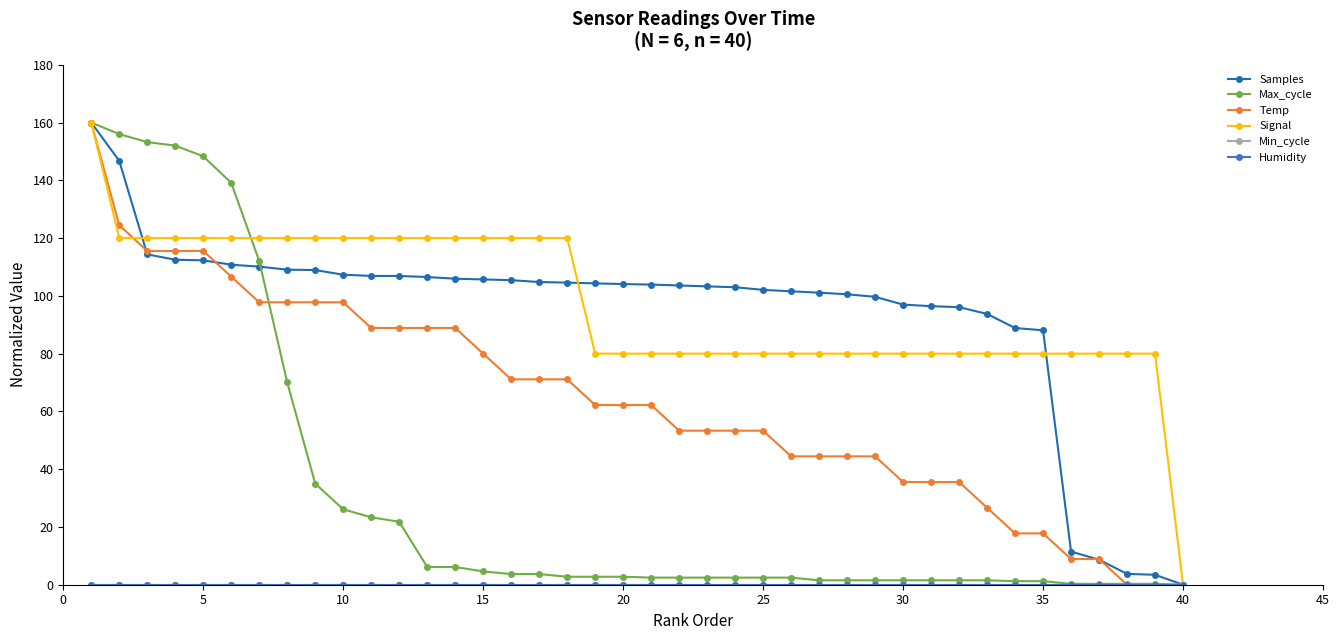

Reading right to left, list all the values displayed in this chart.

Samples: 0.0	3.4	3.7	8.7	11.5	88.1	88.9	93.8	96.1	96.4	97.0	99.7	100.6	101.1	101.6	102.1	103.0	103.3	103.6	103.9	104.1	104.3	104.6	104.8	105.4	105.7	106.0	106.5	106.9	106.9	107.3	108.9	109.1	110.1	110.8	112.3	112.5	114.4	146.7	160.0
Max_cycle: 0.0	0.3	0.3	0.3	0.3	1.2	1.2	1.5	1.5	1.5	1.5	1.5	1.5	1.5	2.5	2.5	2.5	2.5	2.5	2.5	2.8	2.8	2.8	3.7	3.7	4.6	6.1	6.1	21.8	23.3	26.1	35.0	70.0	112.1	139.1	148.3	152.0	153.2	156.0	160.0
Temp: 0.0	0.0	0.0	8.9	8.9	17.8	17.8	26.7	35.6	35.6	35.6	44.4	44.4	44.4	44.4	53.3	53.3	53.3	53.3	62.2	62.2	62.2	71.1	71.1	71.1	80.0	88.9	88.9	88.9	88.9	97.8	97.8	97.8	97.8	106.7	115.6	115.6	115.6	124.4	160.0
Signal: 0.0	80.0	80.0	80.0	80.0	80.0	80.0	80.0	80.0	80.0	80.0	80.0	80.0	80.0	80.0	80.0	80.0	80.0	80.0	80.0	80.0	80.0	120.0	120.0	120.0	120.0	120.0	120.0	120.0	120.0	120.0	120.0	120.0	120.0	120.0	120.0	120.0	120.0	120.0	160.0
Min_cycle: 0.0	0.0	0.0	0.0	0.0	0.0	0.0	0.0	0.0	0.0	0.0	0.0	0.0	0.0	0.0	0.0	0.0	0.0	0.0	0.0	0.0	0.0	0.0	0.0	0.0	0.0	0.0	0.0	0.0	0.0	0.0	0.0	0.0	0.0	0.0	0.0	0.0	0.0	0.0	0.0
Humidity: 0.0	0.0	0.0	0.0	0.0	0.0	0.0	0.0	0.0	0.0	0.0	0.0	0.0	0.0	0.0	0.0	0.0	0.0	0.0	0.0	0.0	0.0	0.0	0.0	0.0	0.0	0.0	0.0	0.0	0.0	0.0	0.0	0.0	0.0	0.0	0.0	0.0	0.0	0.0	0.0